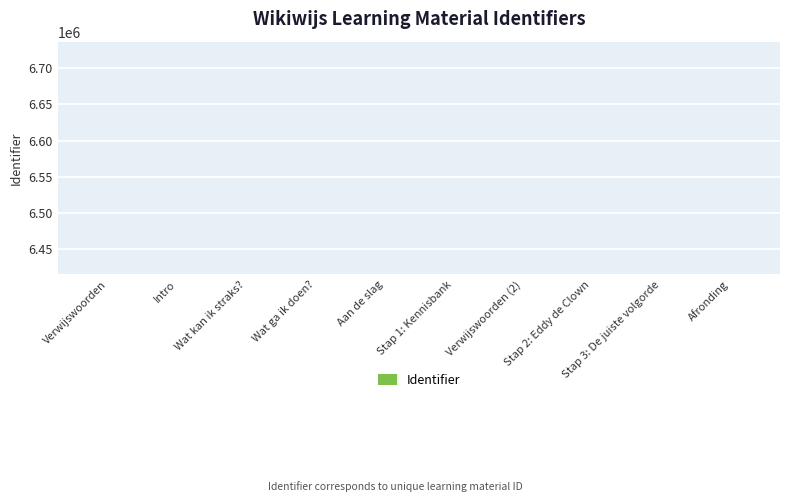

What is the sum of the values at Stap 3: De juiste volgorde and Intro?

12831656